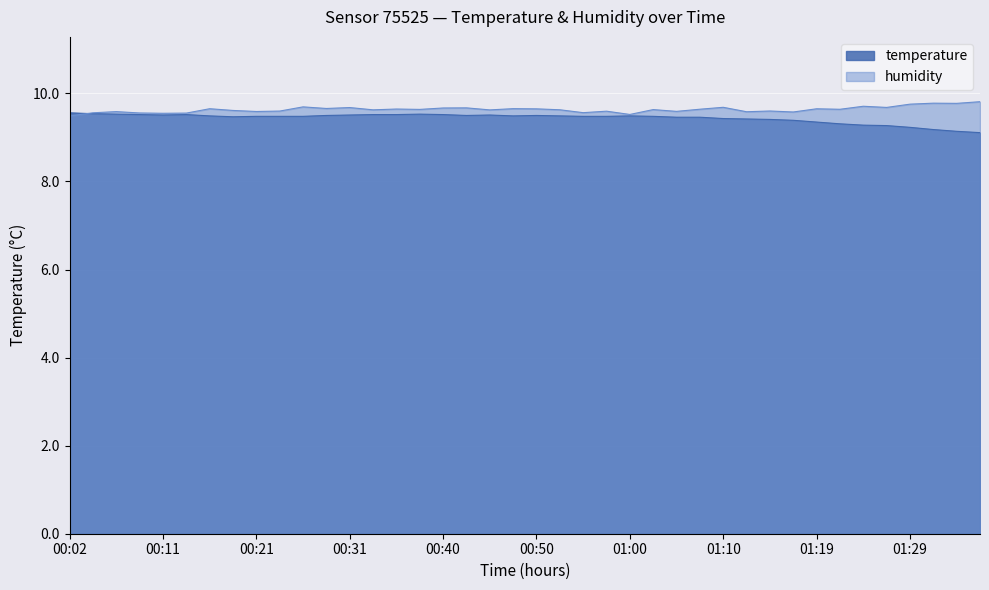

What position from the left is 00:19?

8